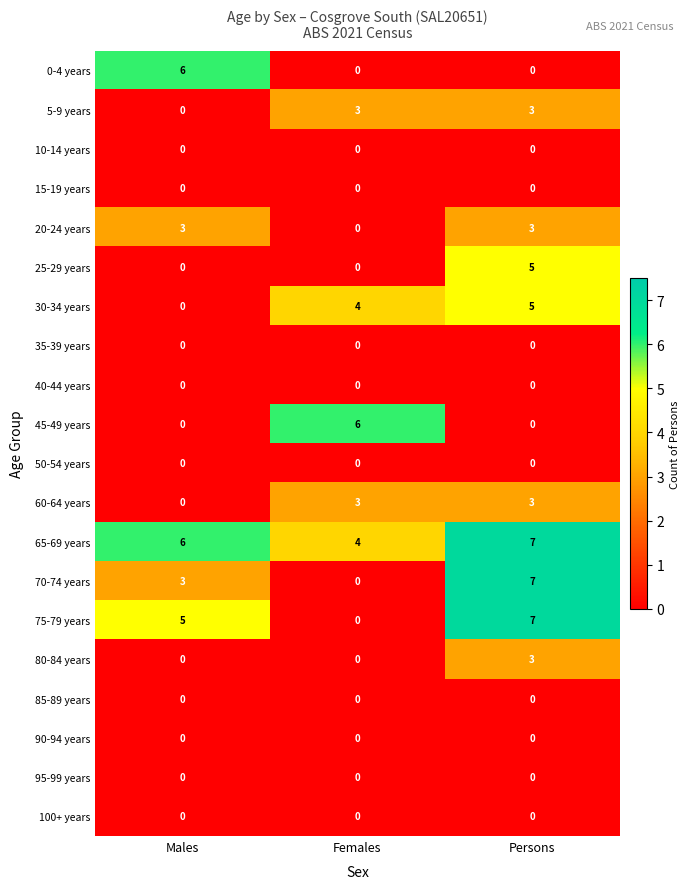

Is it true that 20-24 years equals -2 at Females?

False